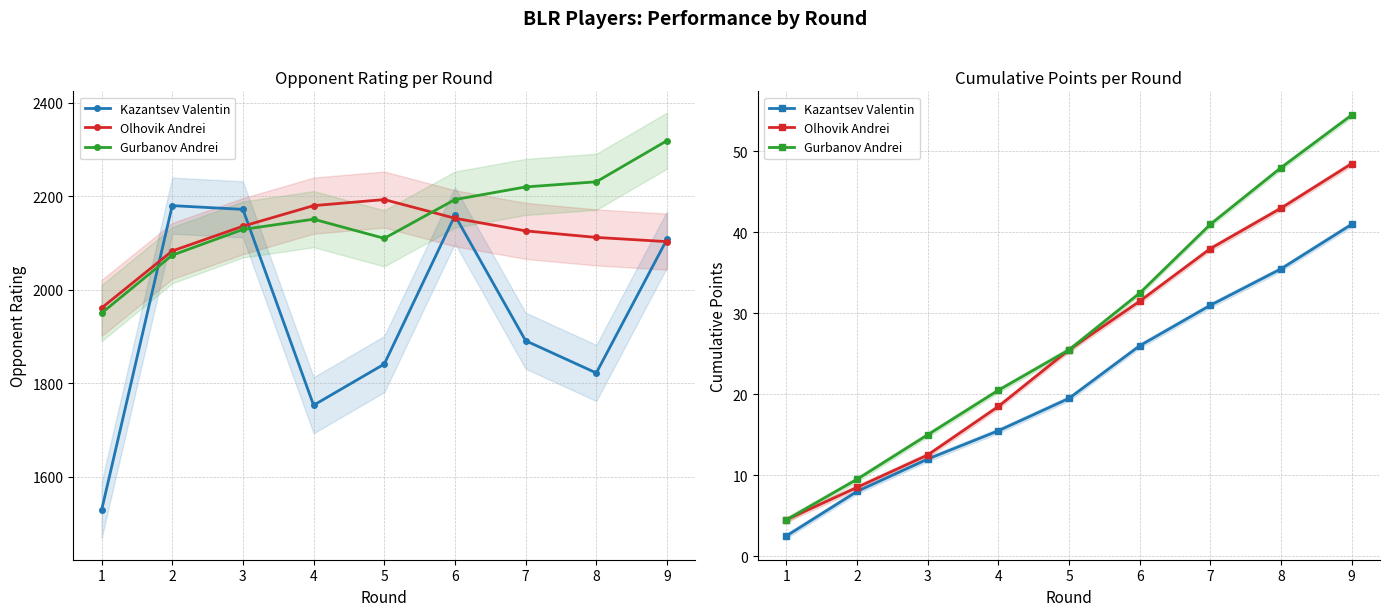

What is the minimum value for Kazantsev Valentin?

2.5